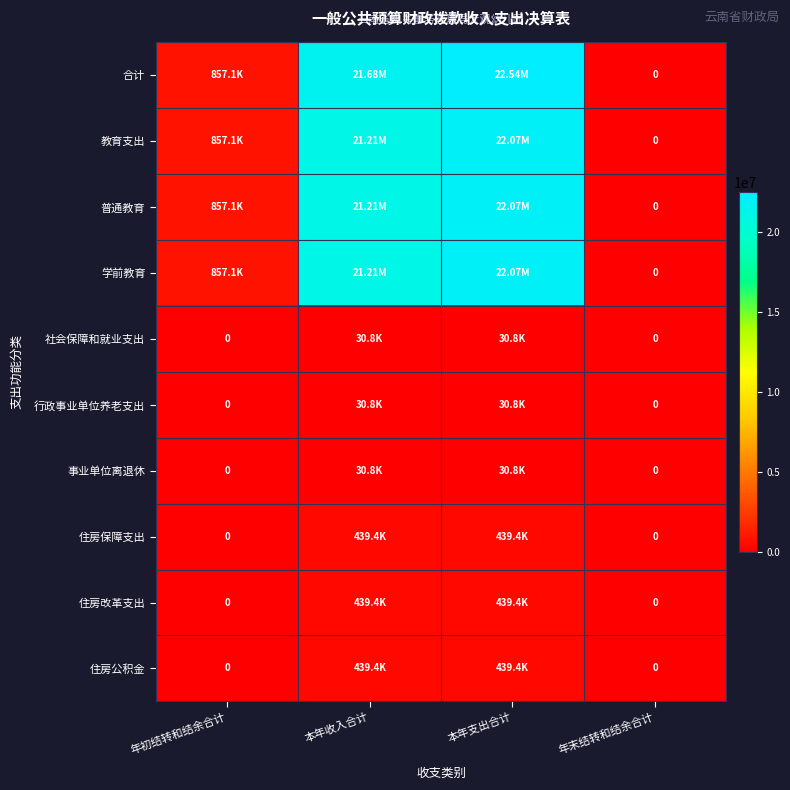

The value of 住房公积金 at 年初结转和结余合计 is -167701.8. True or false?

False